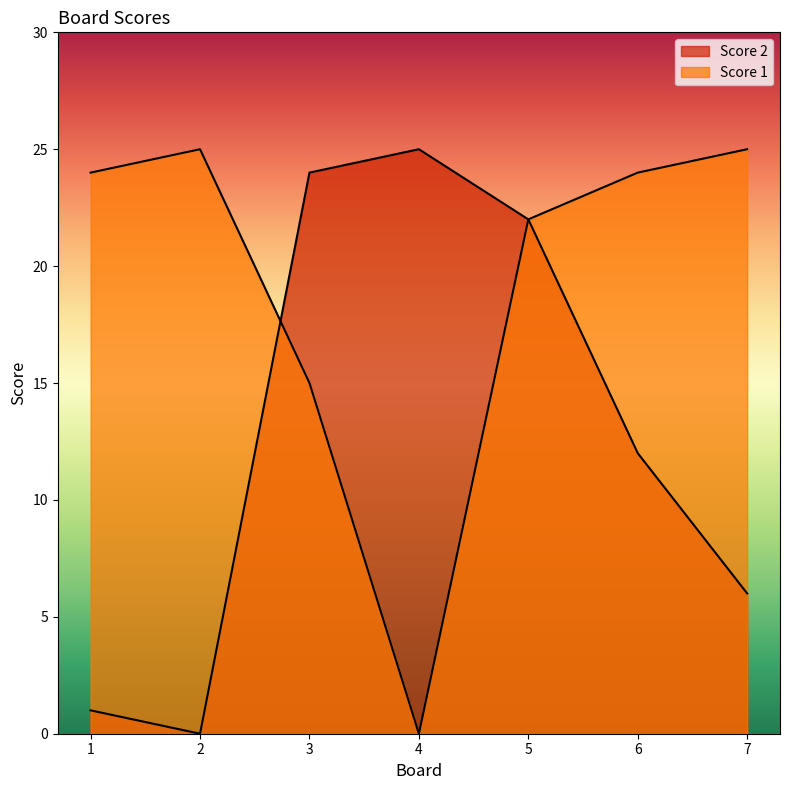

What is the maximum value shown in the chart?

25